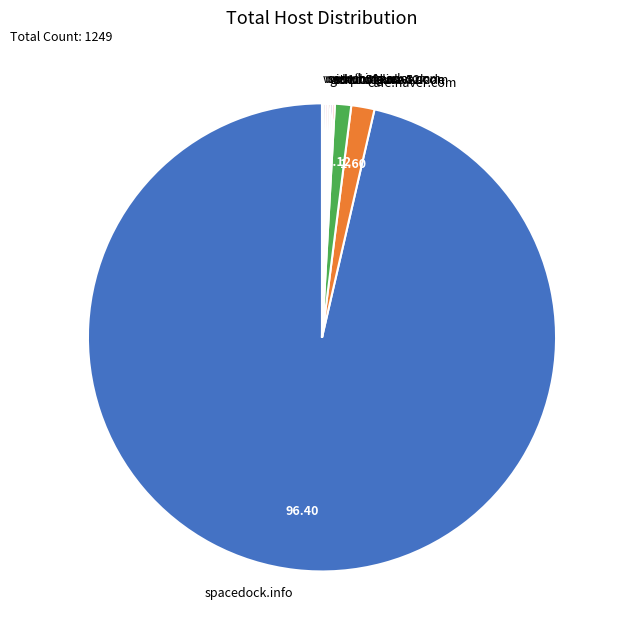

What is the majority slice?

spacedock.info